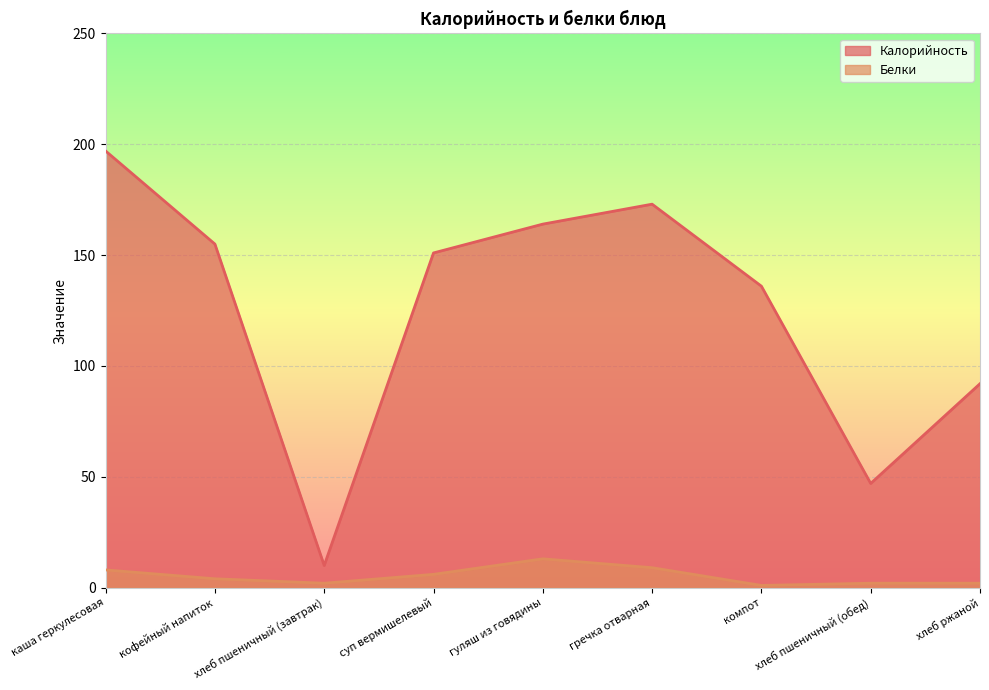

Which series has the largest total across all categories?

Калорийность